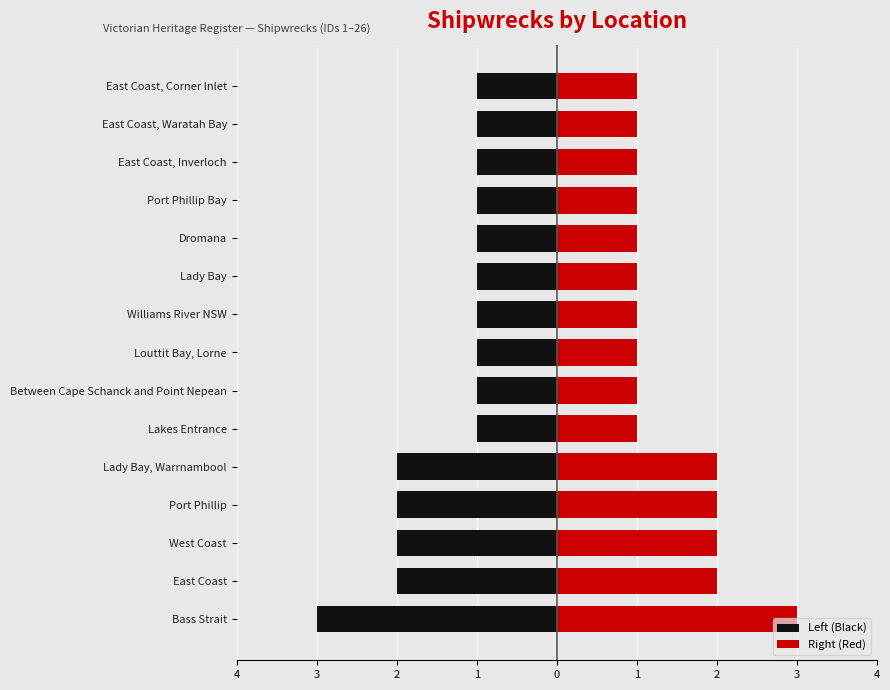

How many bars are there in total?

30